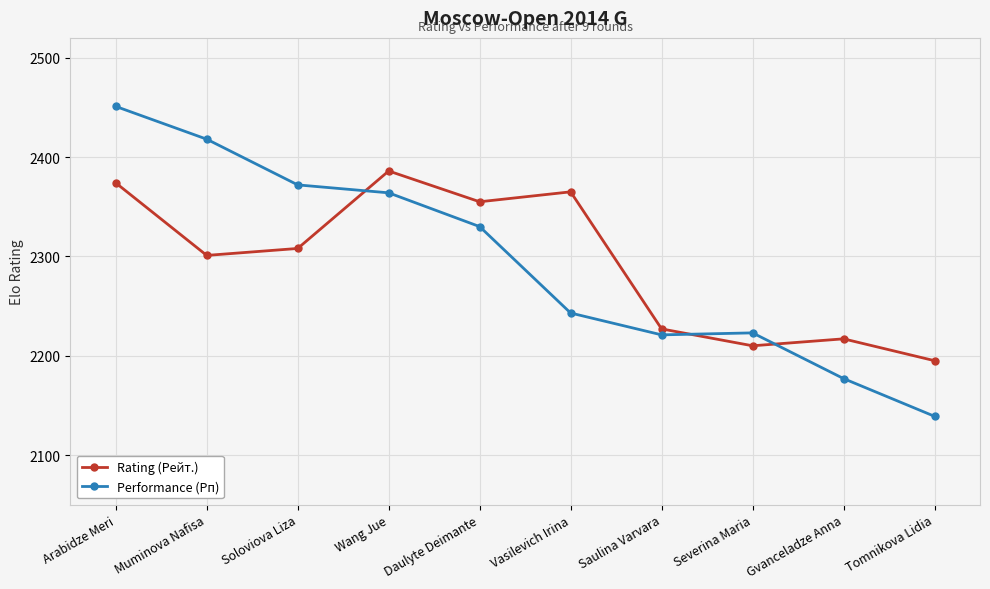

What is the difference between the highest and lowest values at Gvanceladze Anna?

40